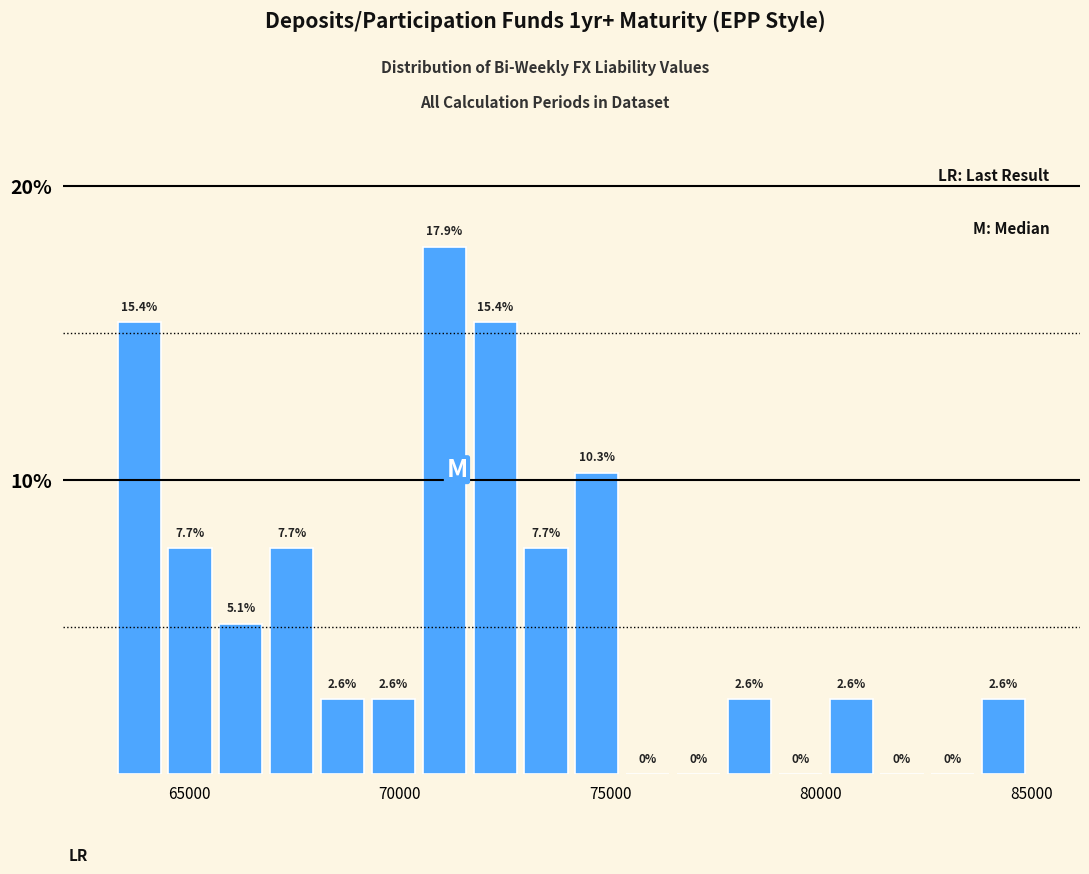

Around what value on the x-axis is the tallest bar? Give the approximate position of its centre, as read against the axis.

71000